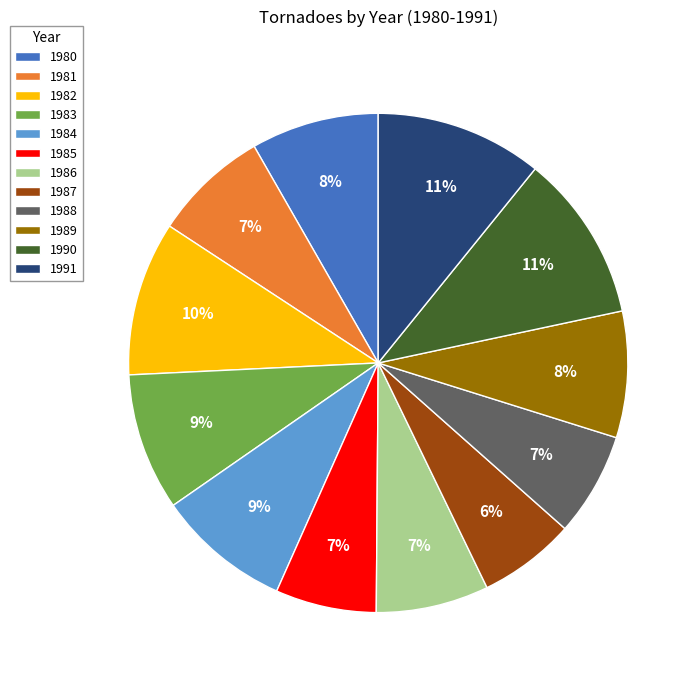

True or false: 1986 accounts for 7% of the total.

True